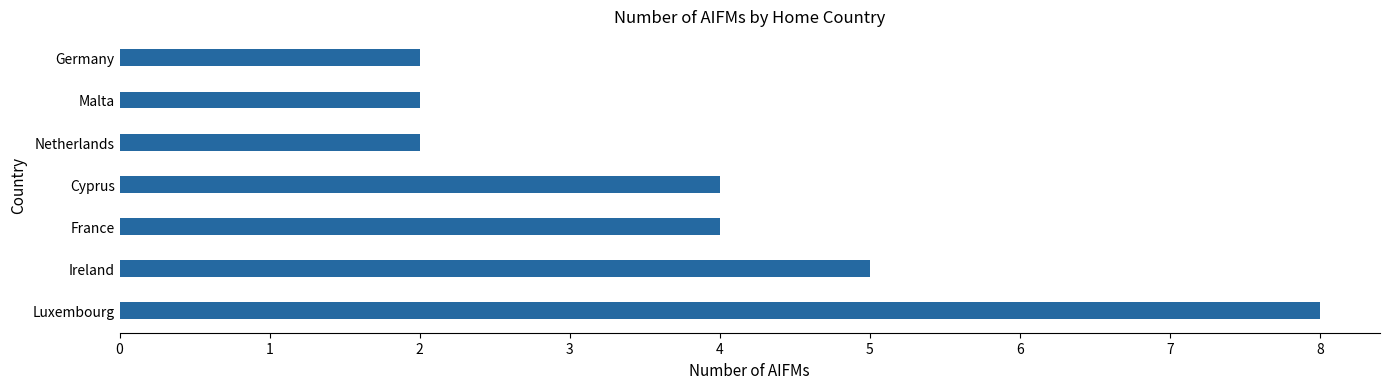

What value does the data have at France?

4